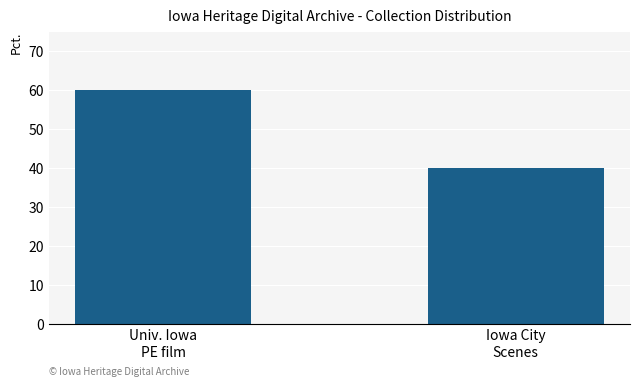

At which category does the chart reach its peak across all series?

Univ. Iowa
PE film